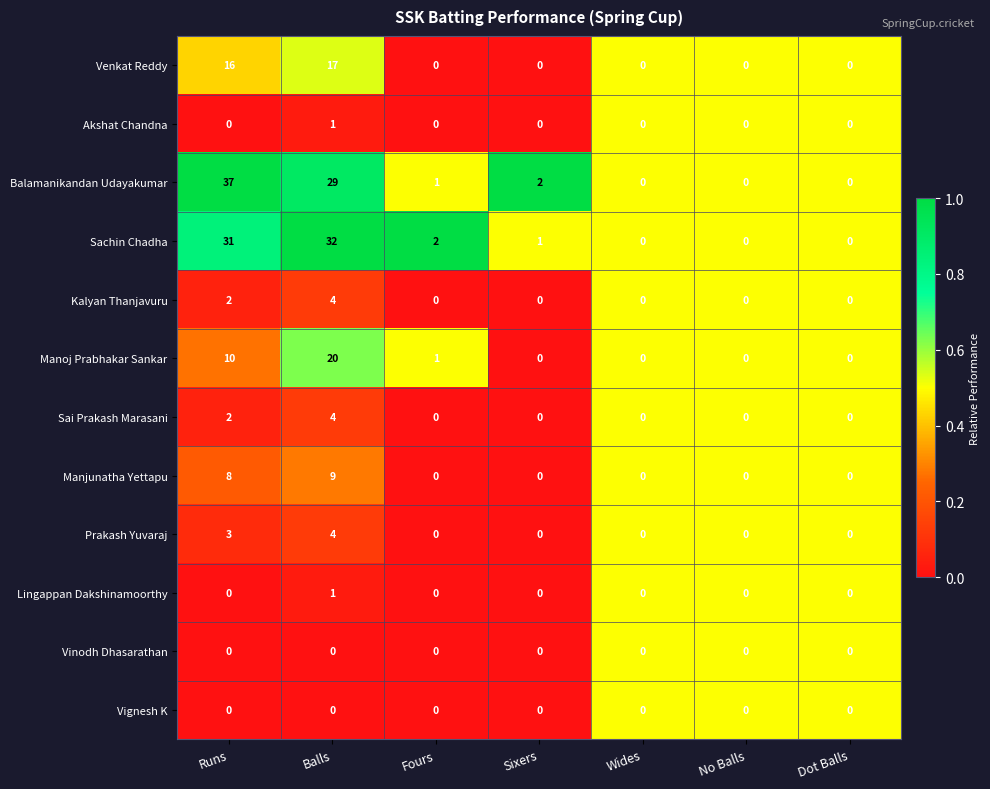

What is the total value across all series at Fours?

4